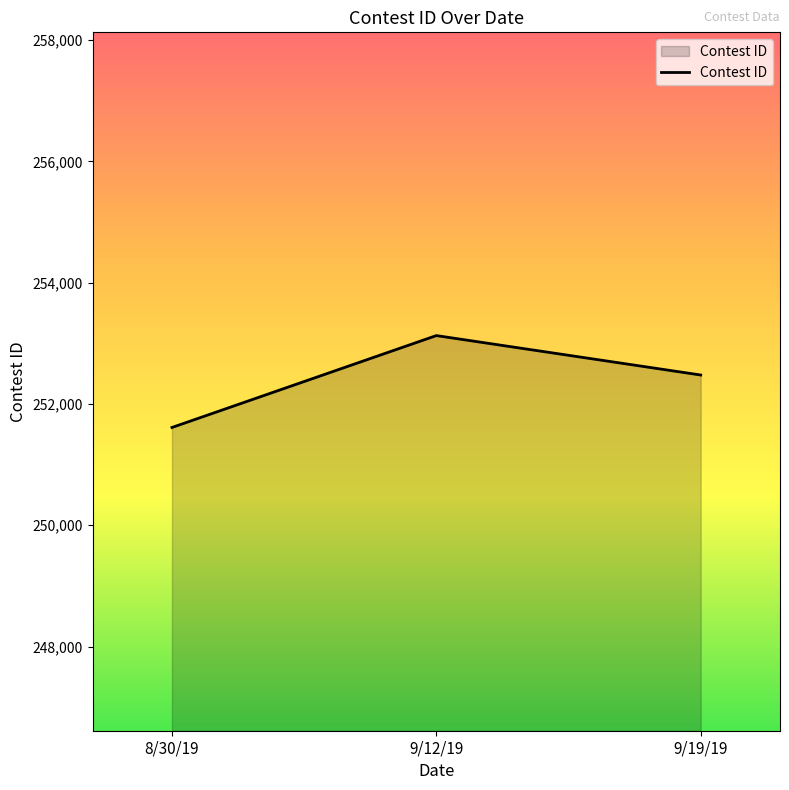

At which label does the data first exceed 252477?

9/12/19